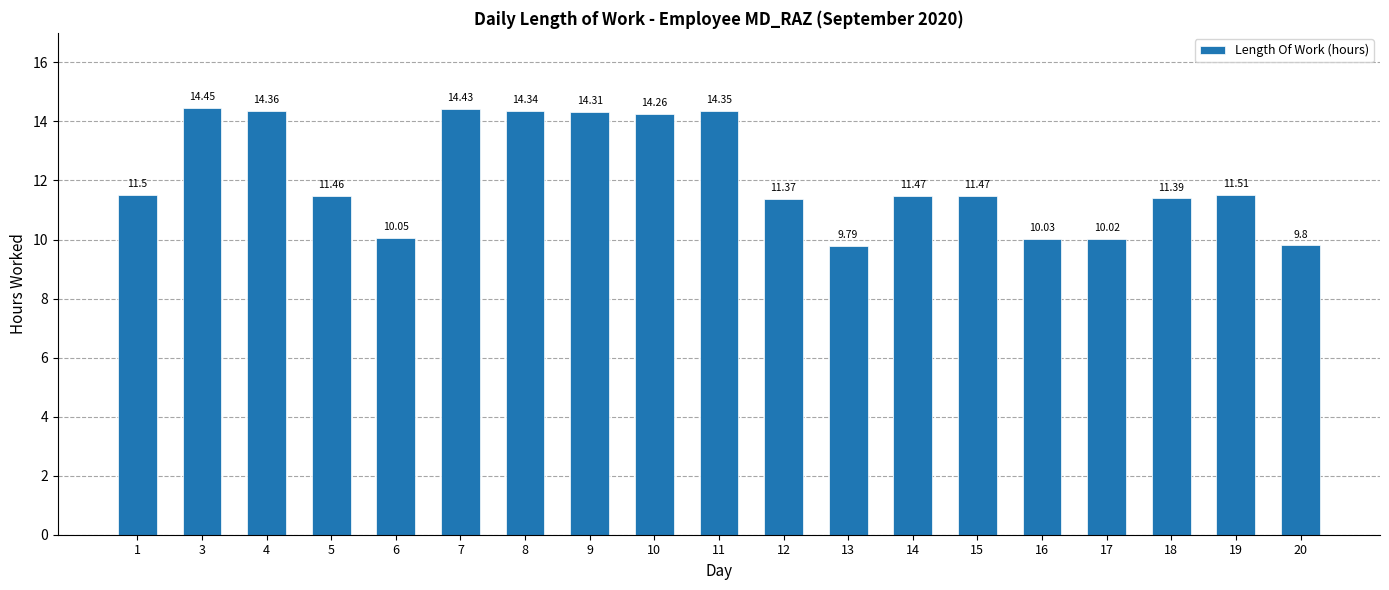

Does the chart contain any negative values?

No